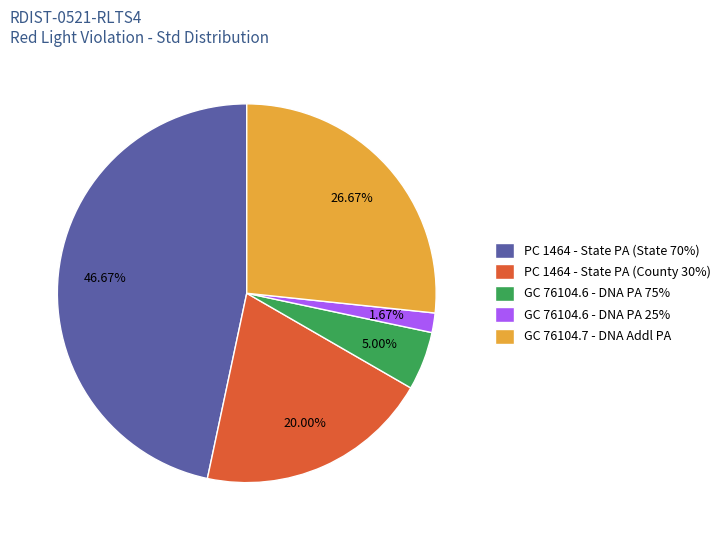

Do GC 76104.7 - DNA Addl PA and PC 1464 - State PA (State 70%) together represent more than half of the pie?

Yes